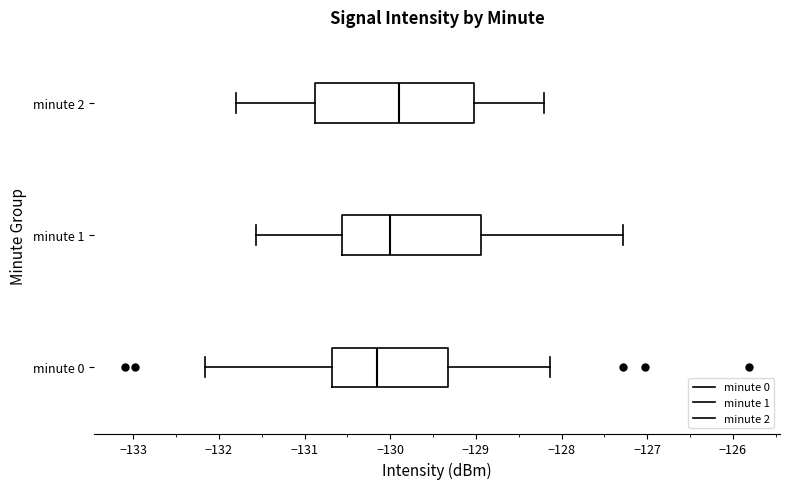

Reading bottom to top, read every box against the x-axis: the position of its median line, the range the box covers, and the ends of its whiskers. The values are not printed on the chart, so give them approximately, as read against the axis.

minute 0: median -130.2, box -130.7 to -129.3, whiskers -132.2 to -128.1
minute 1: median -130.0, box -130.6 to -128.9, whiskers -131.6 to -127.3
minute 2: median -129.9, box -130.9 to -129.0, whiskers -131.8 to -128.2